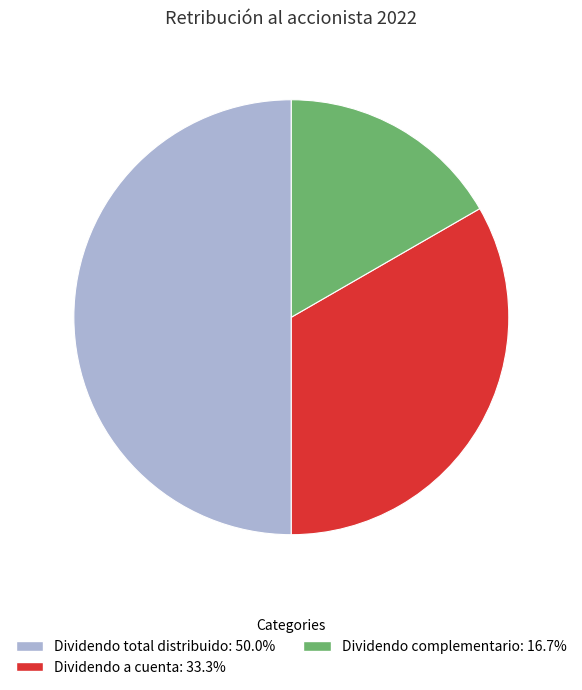

Count the number of slices in the pie.

3